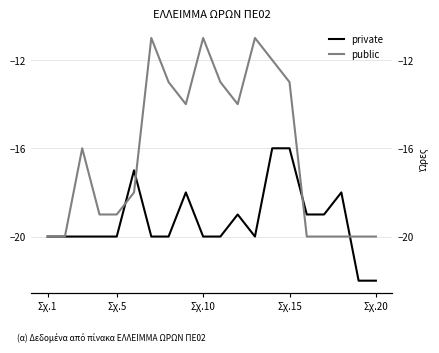

True or false: private and public cross at least once.

True